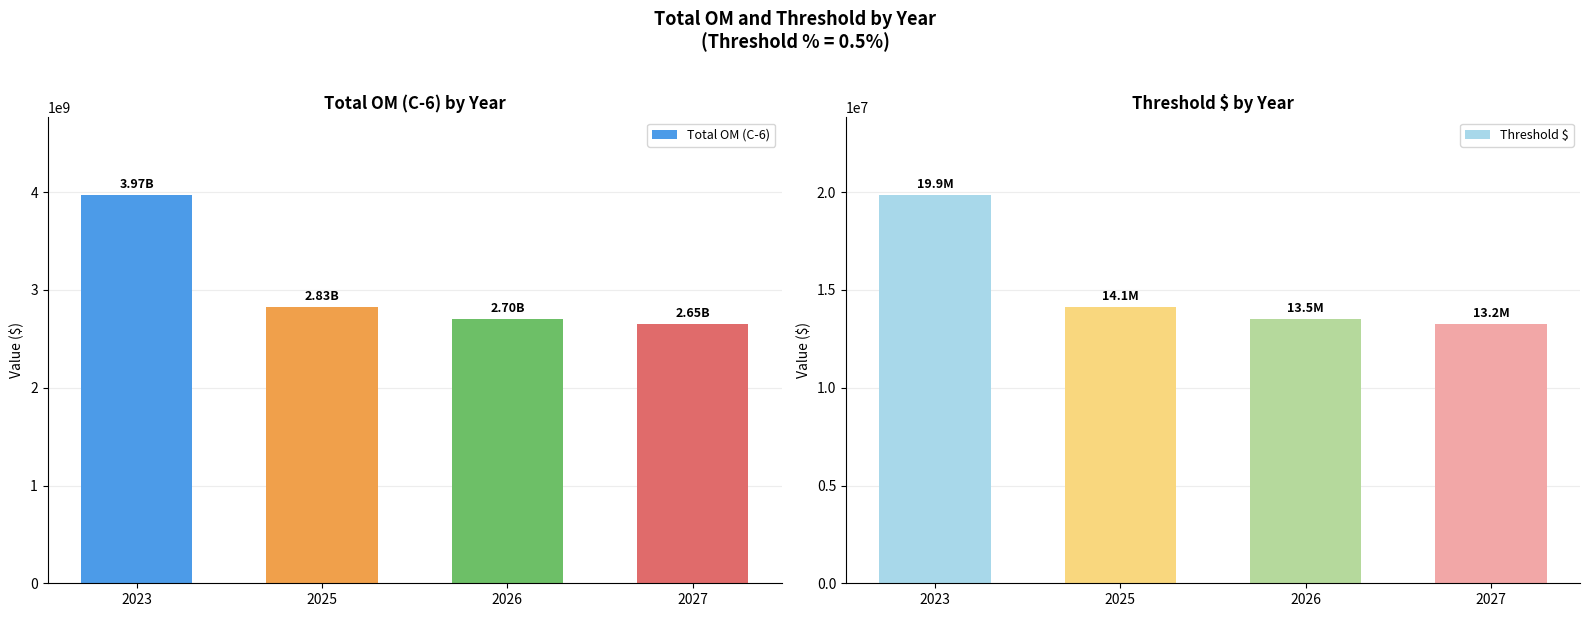

Count the number of data series in this chart.

2